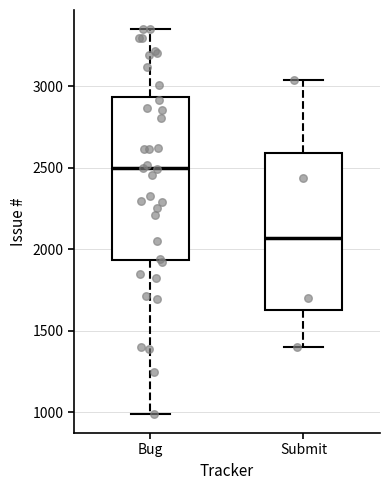

Reading left to right, transcribe this box plot: for each box, give where its median line is, the range the box spans, and where its two whiskers end, as read against the y-axis. The values are not printed on the chart, so give them approximately, as read against the axis.

Bug: median 2500, box 1950 to 2950, whiskers 1000 to 3350
Submit: median 2050, box 1600 to 2600, whiskers 1400 to 3050